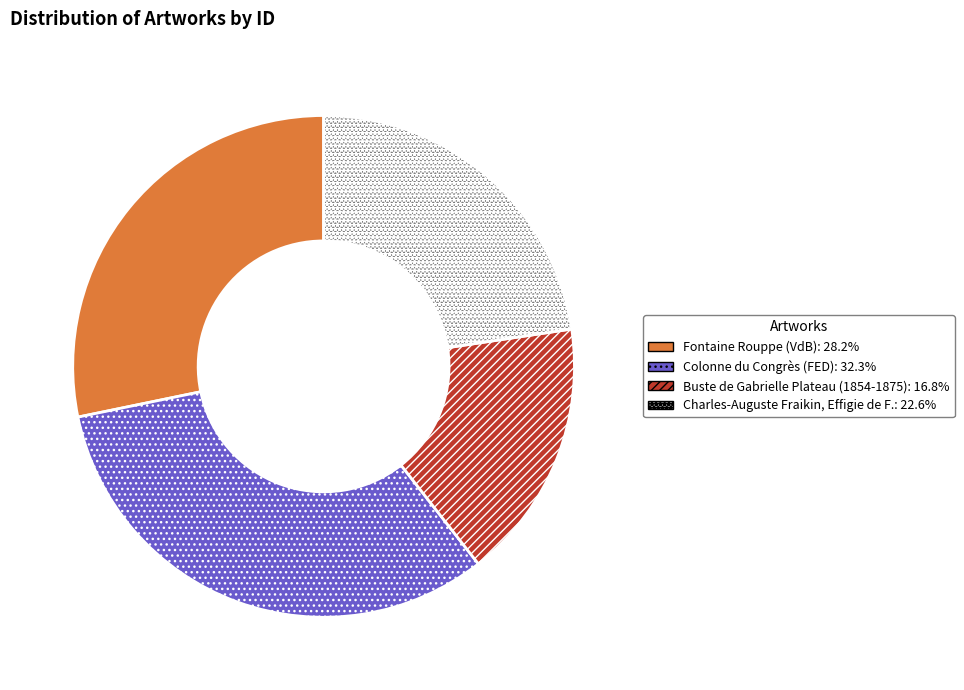

How many segments does this pie chart have?

4